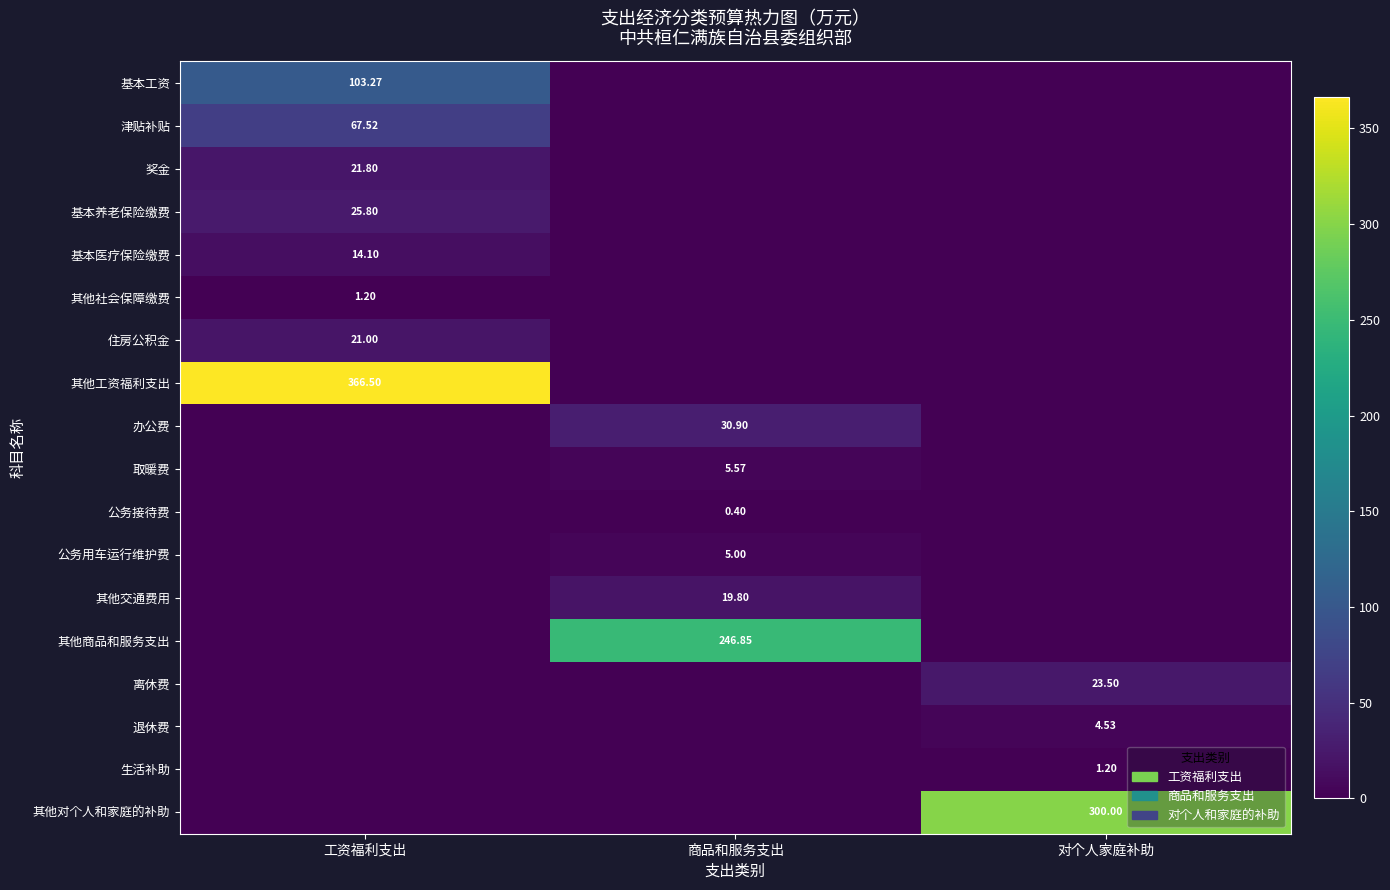

True or false: 其他交通费用 has a value of 19.8 at 商品和服务支出.

True